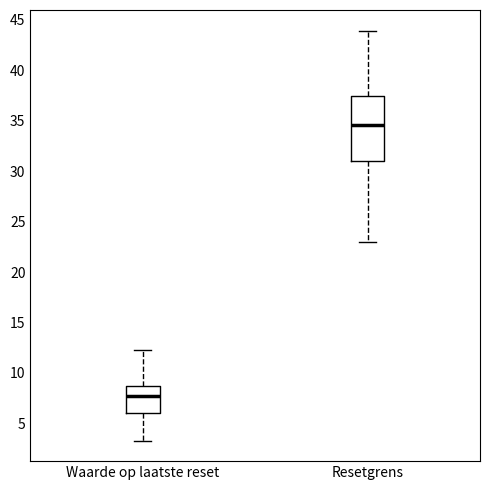

Reading left to right, transcribe this box plot: for each box, give where its median line is, the range the box spans, and where its two whiskers end, as read against the y-axis. The values are not printed on the chart, so give them approximately, as read against the axis.

Waarde op laatste reset: median 7.5, box 6.0 to 9.0, whiskers 3.5 to 12.5
Resetgrens: median 34.5, box 31.0 to 37.5, whiskers 23.0 to 44.0